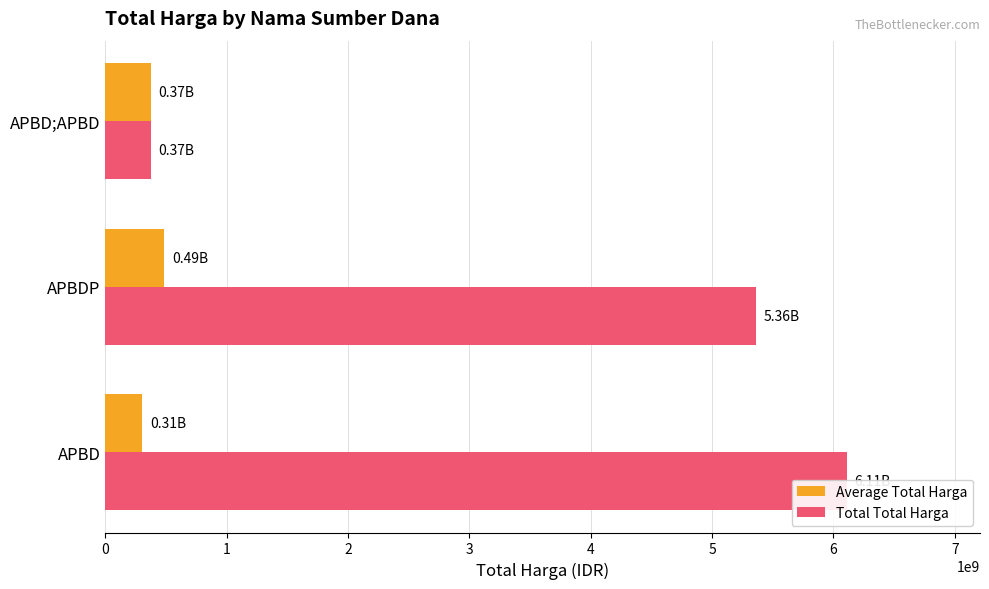

Does the chart contain any negative values?

No